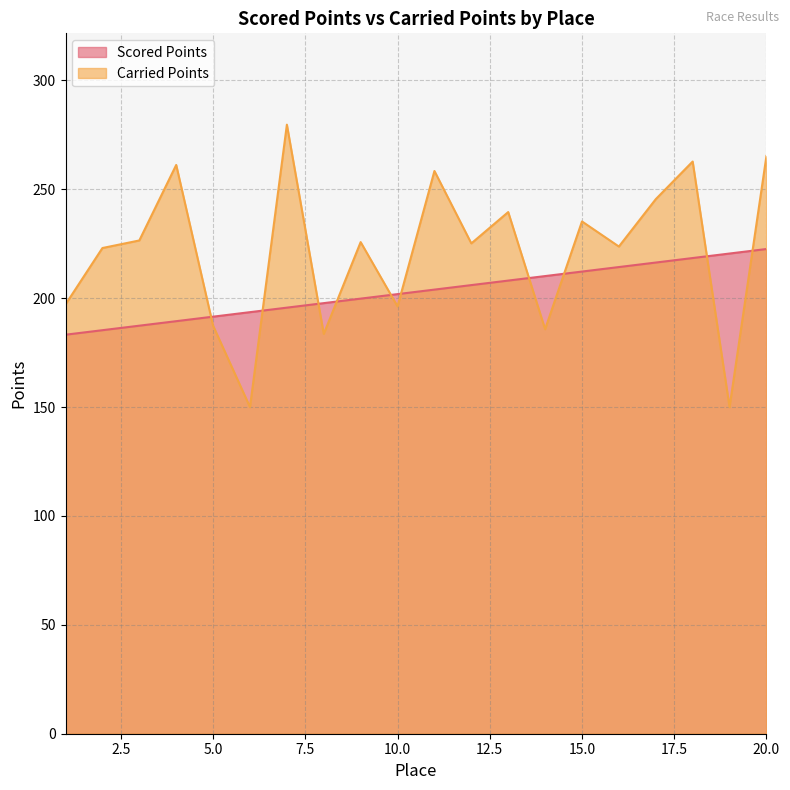

At which category is the sum across all series the highest?

20.0